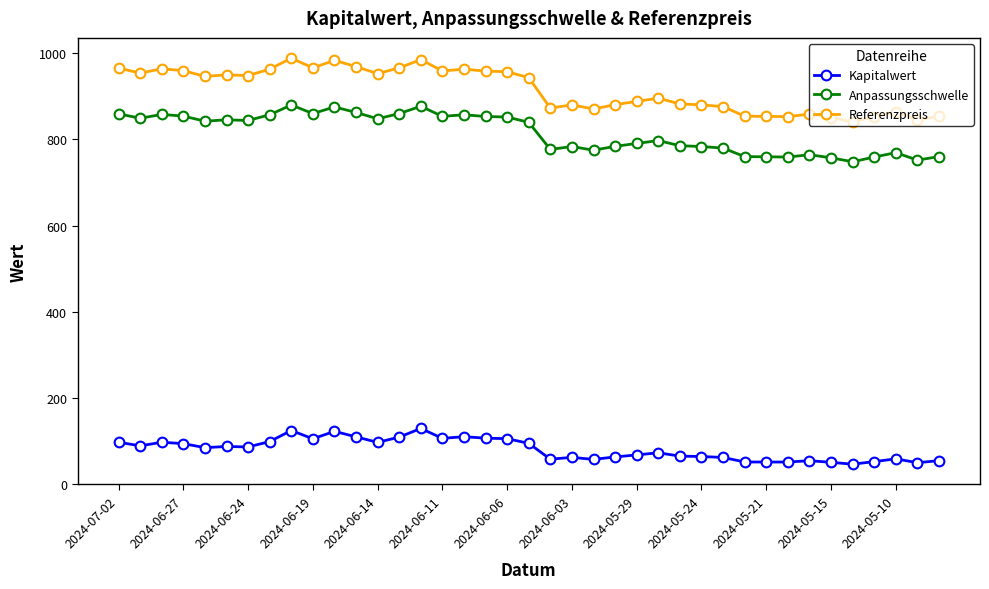

What is the difference between the maximum and minimum values in the Anpassungsschwelle series?

131.9